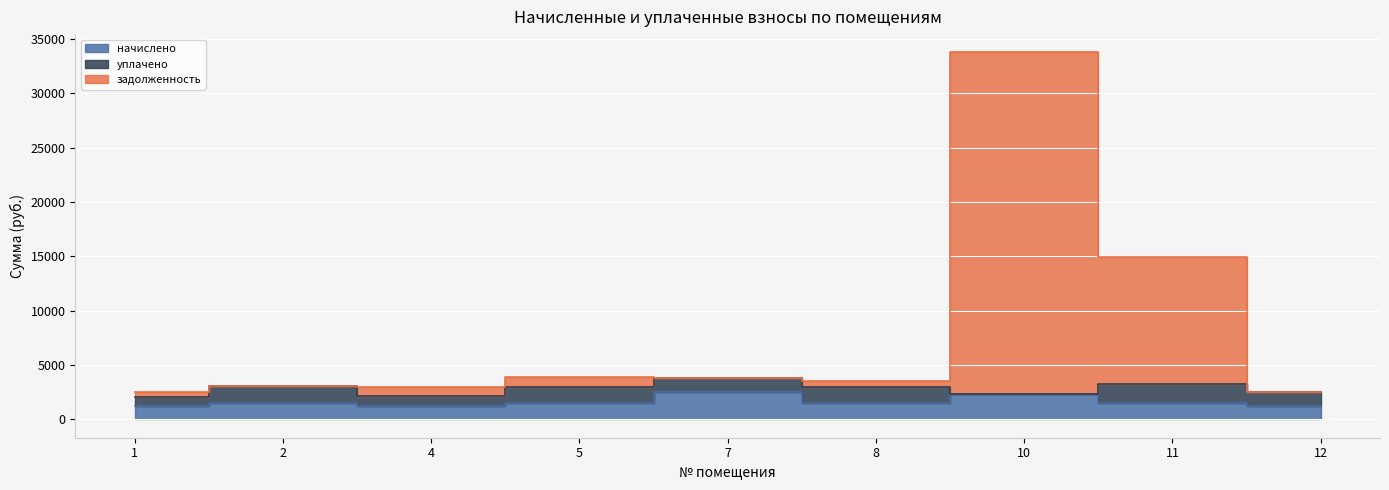

How many values in the начислено series are below 1506?

3